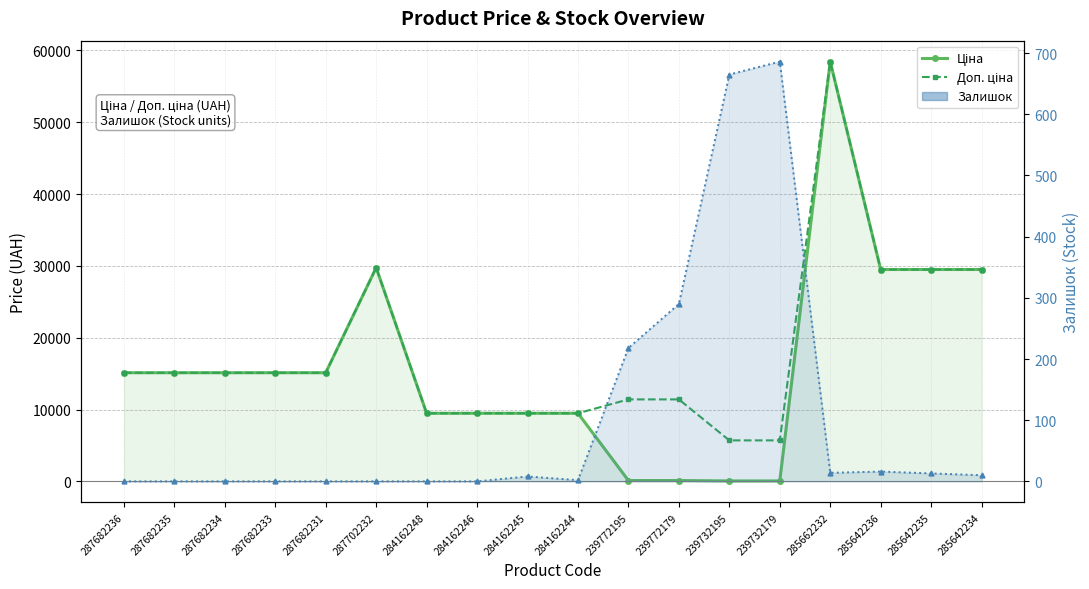

The Доп. ціна series shows 9480.1 at 284162245. True or false?

True